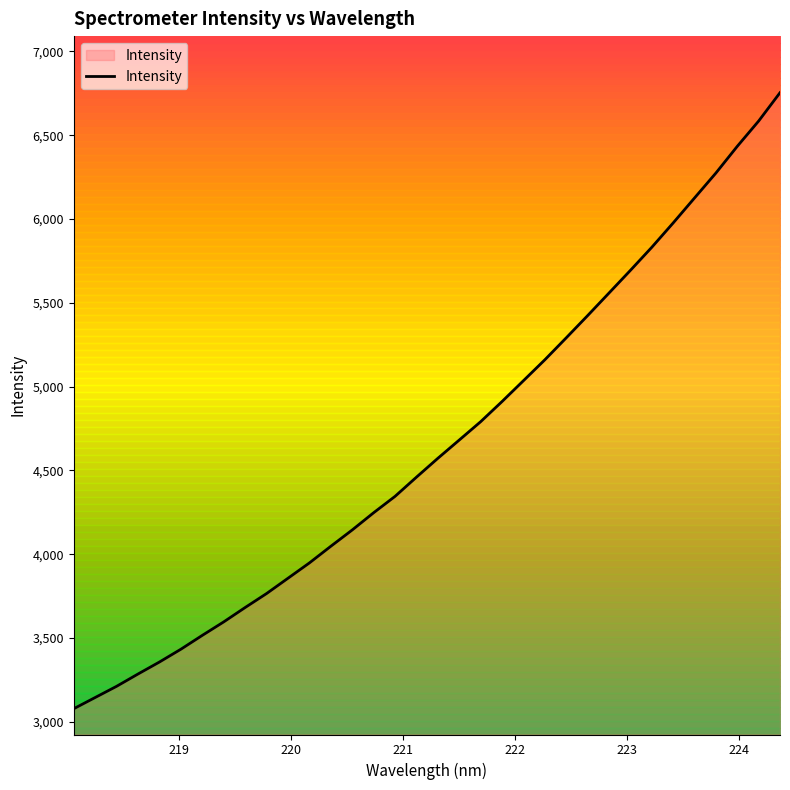

What is the highest value of the Intensity series?

6753.7